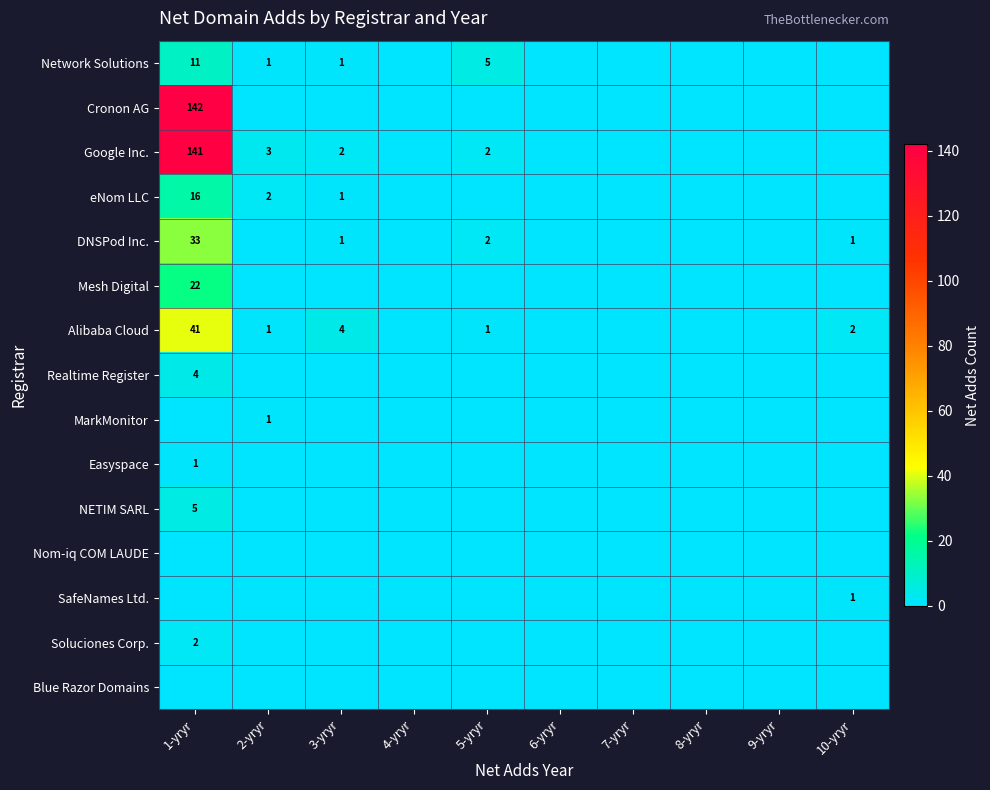

The Google Inc. series shows 2 at 3-yryr. True or false?

True